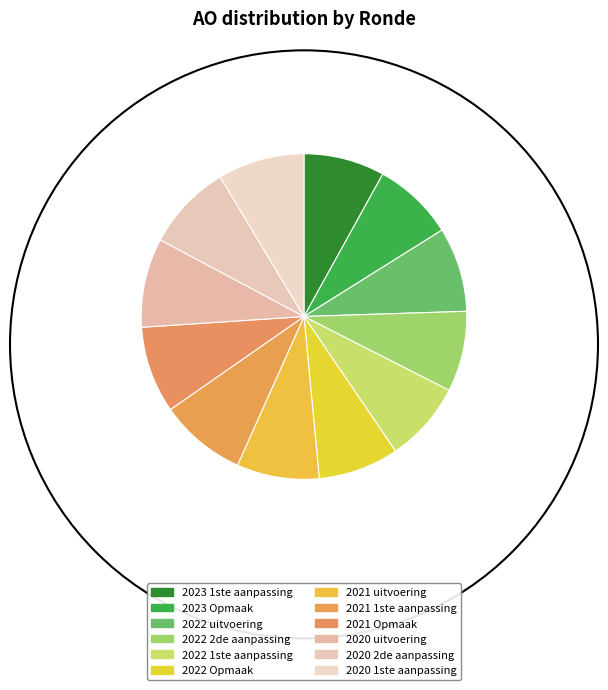

What portion of the pie excludes 2020 2de aanpassing?

91.4%